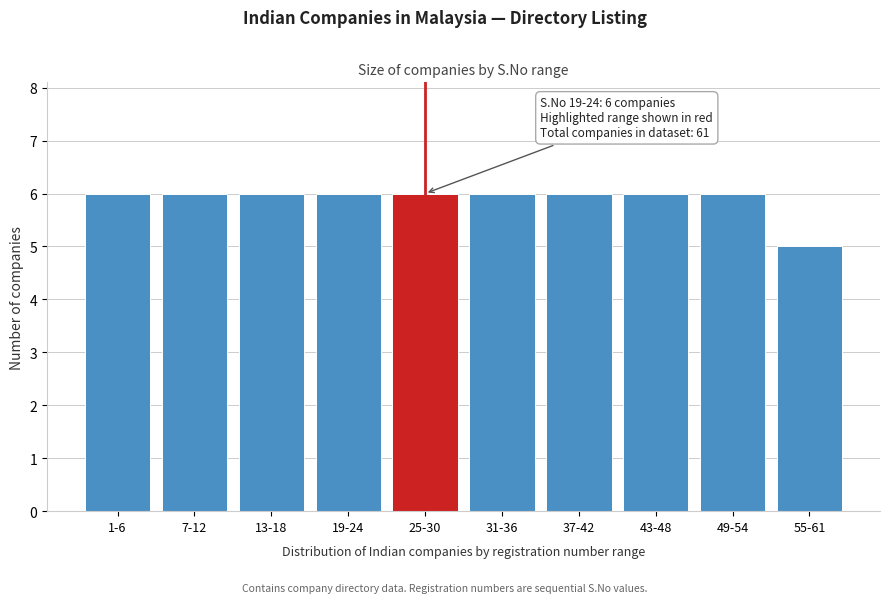

Reading right to left, what are all the values shown in this chart?

55-61=5	49-54=6	43-48=6	37-42=6	31-36=6	25-30=6	19-24=6	13-18=6	7-12=6	1-6=6